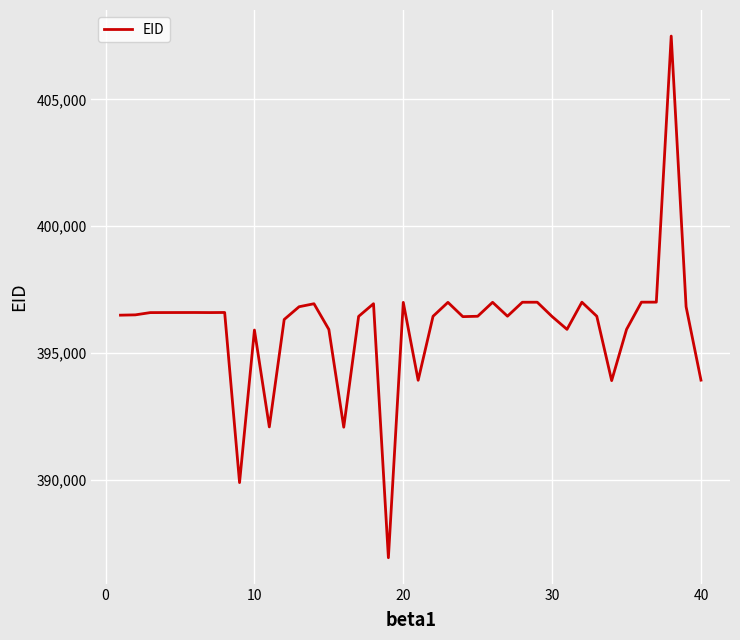

What is the difference between the maximum and minimum values?

20549